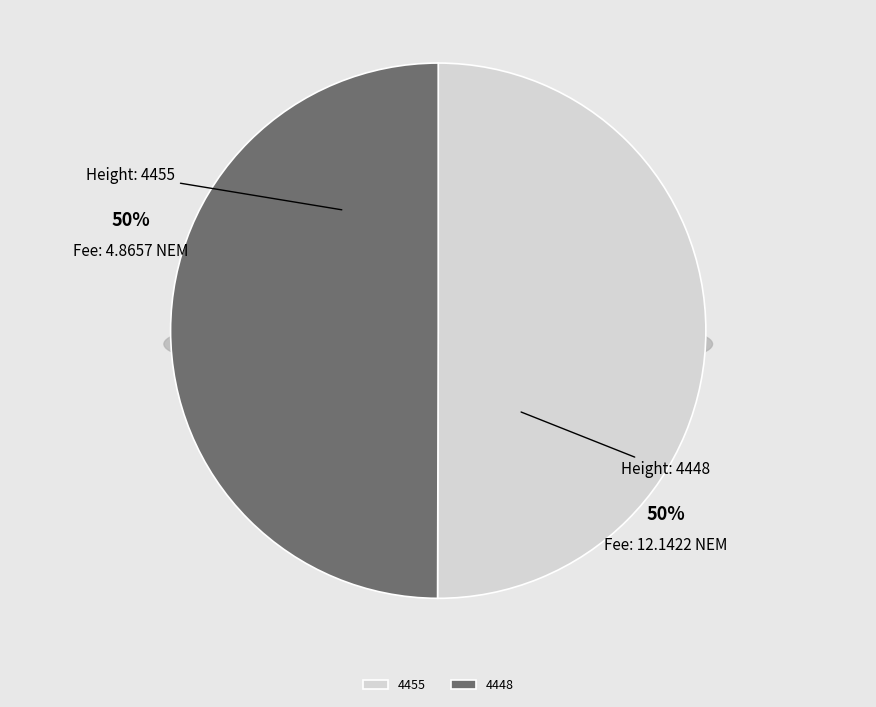

Which slice represents more than half of the pie?

4455